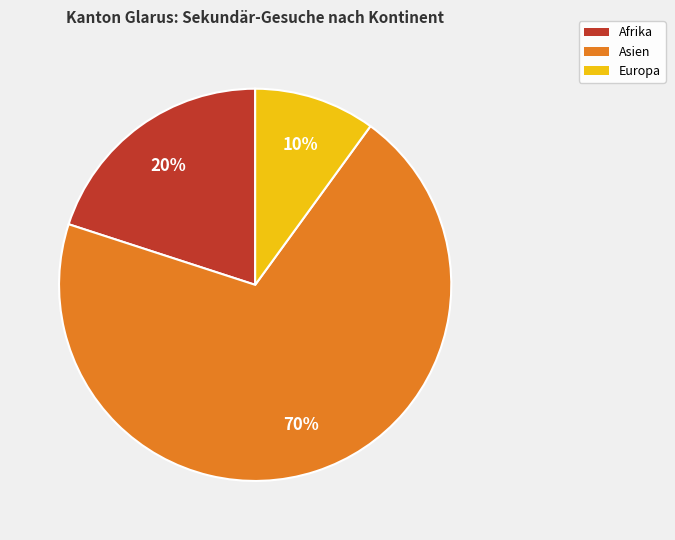

How many slices are in this pie chart?

3